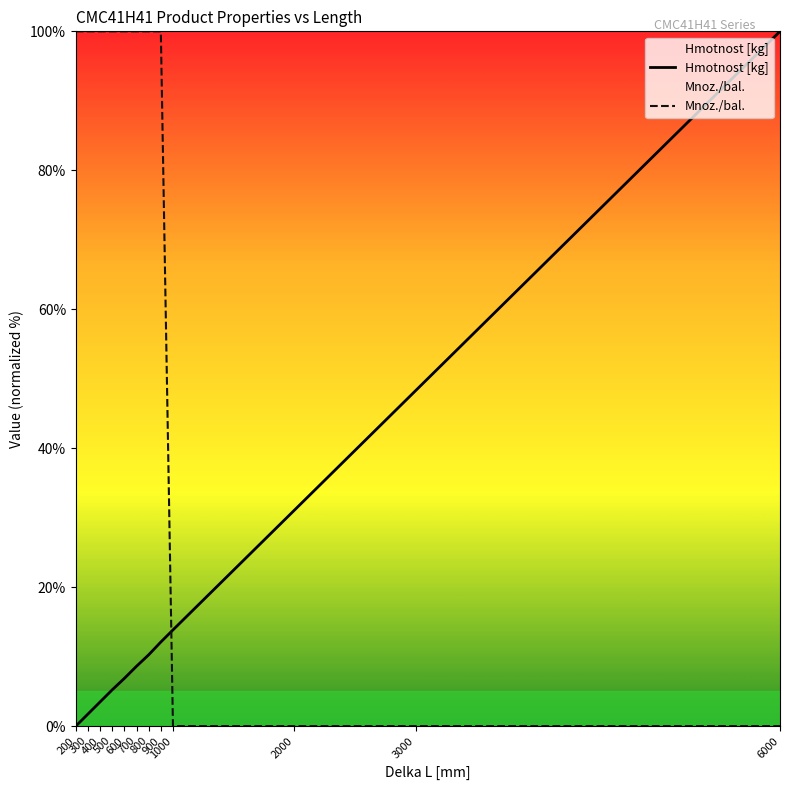

What is the value of the Hmotnost [kg] point at the 11th from the left?

48.3